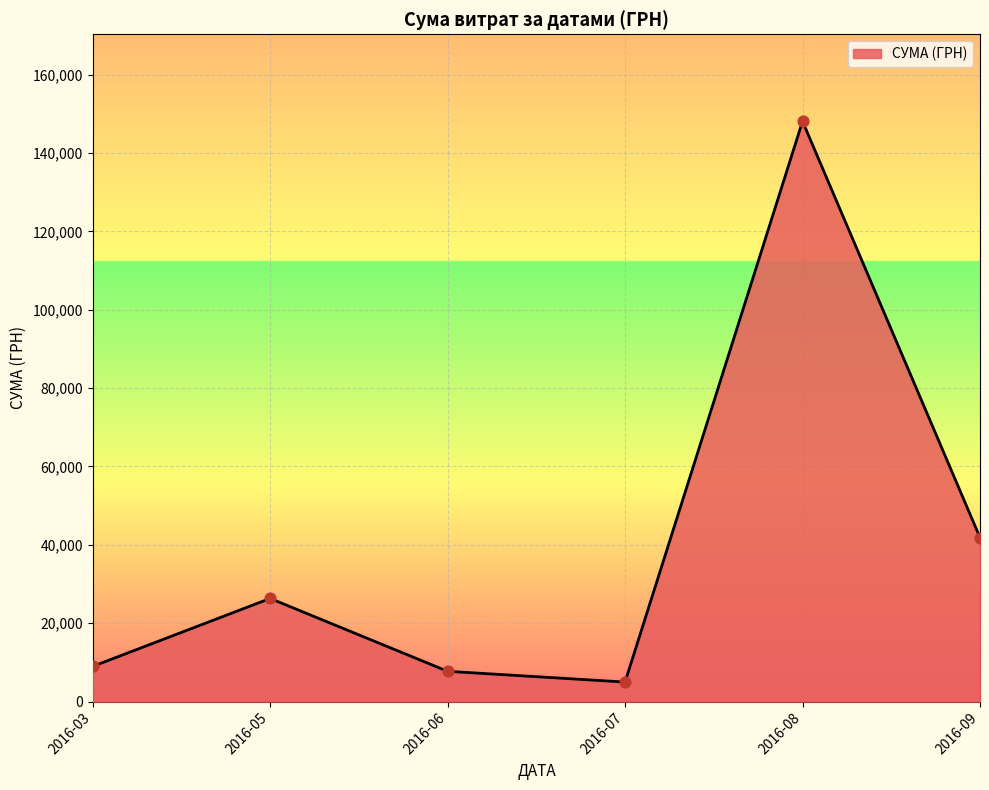

Between 2016-08 and 2016-07, which is larger?

2016-08